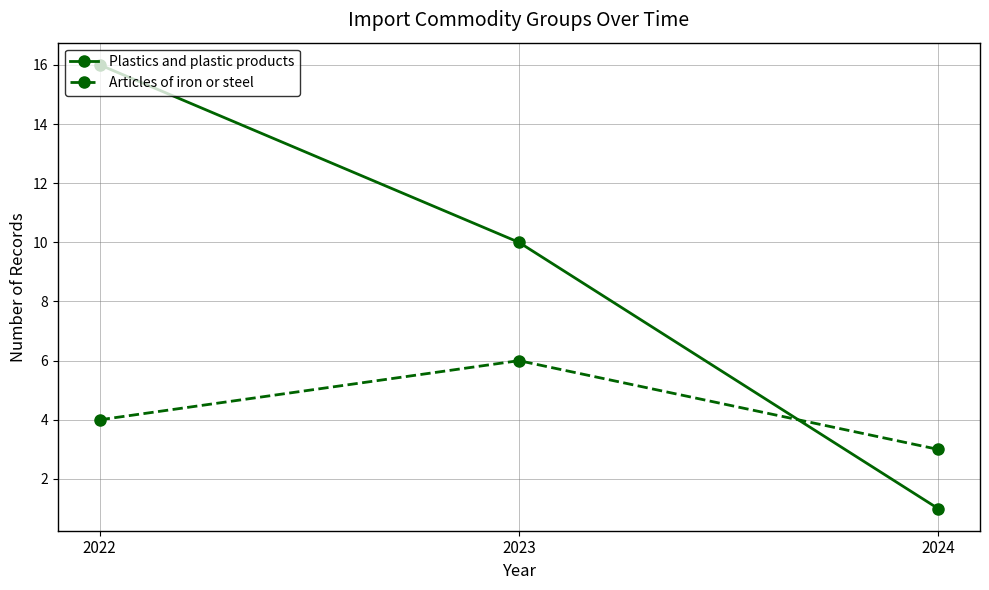

The Plastics and plastic products series shows 8 at 2022. True or false?

False